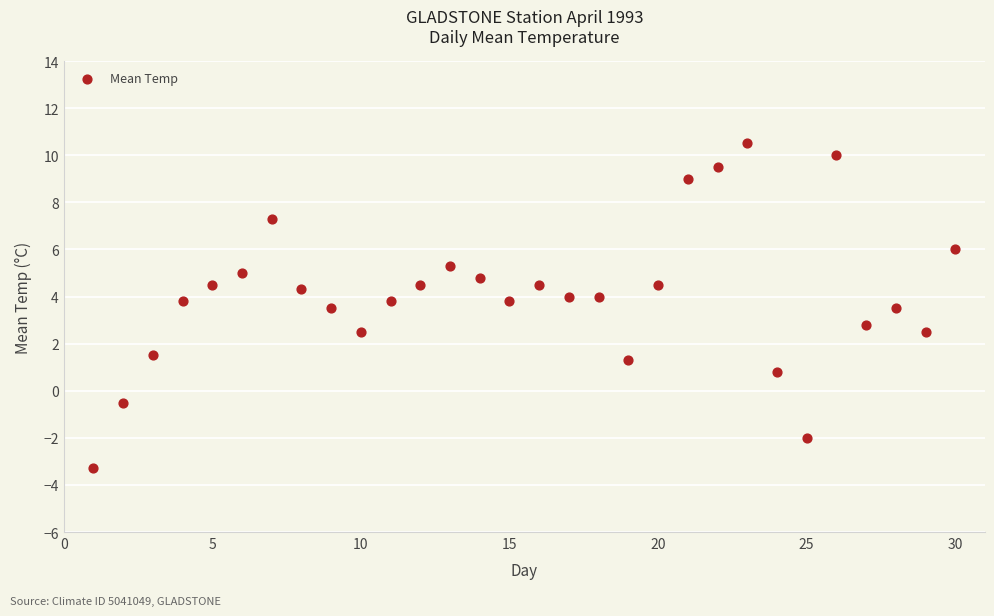

What is the range of X values (max minus min)?

29.0